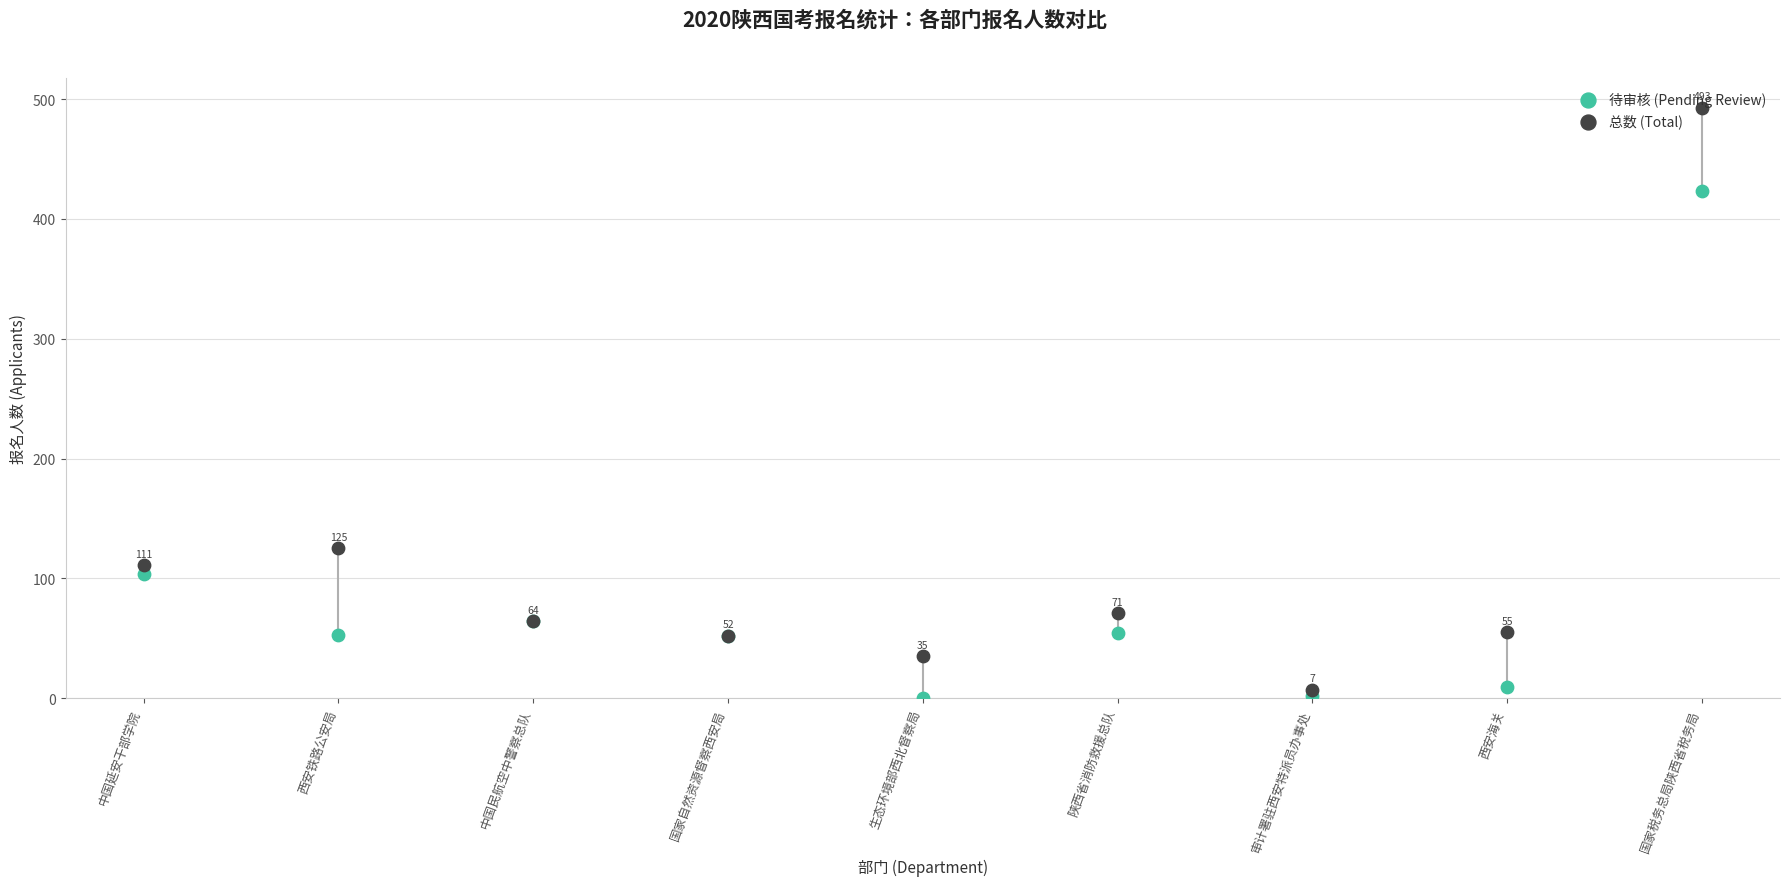

Is the value of 总数 (Total) at 国家自然资源督察西安局 greater than the value of 待审核 (Pending Review) at 中国延安干部学院?

No